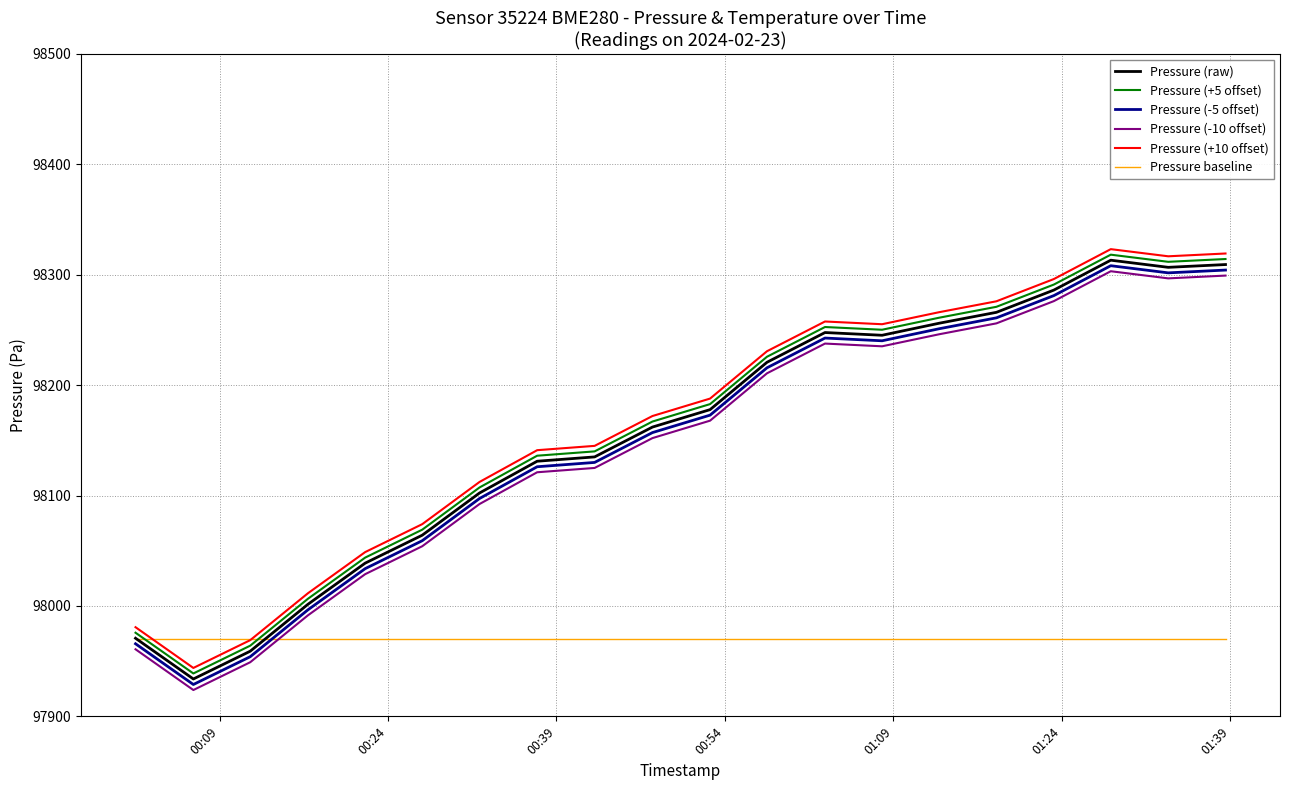

True or false: Pressure (-5 offset) and Pressure (+5 offset) cross at least once.

False